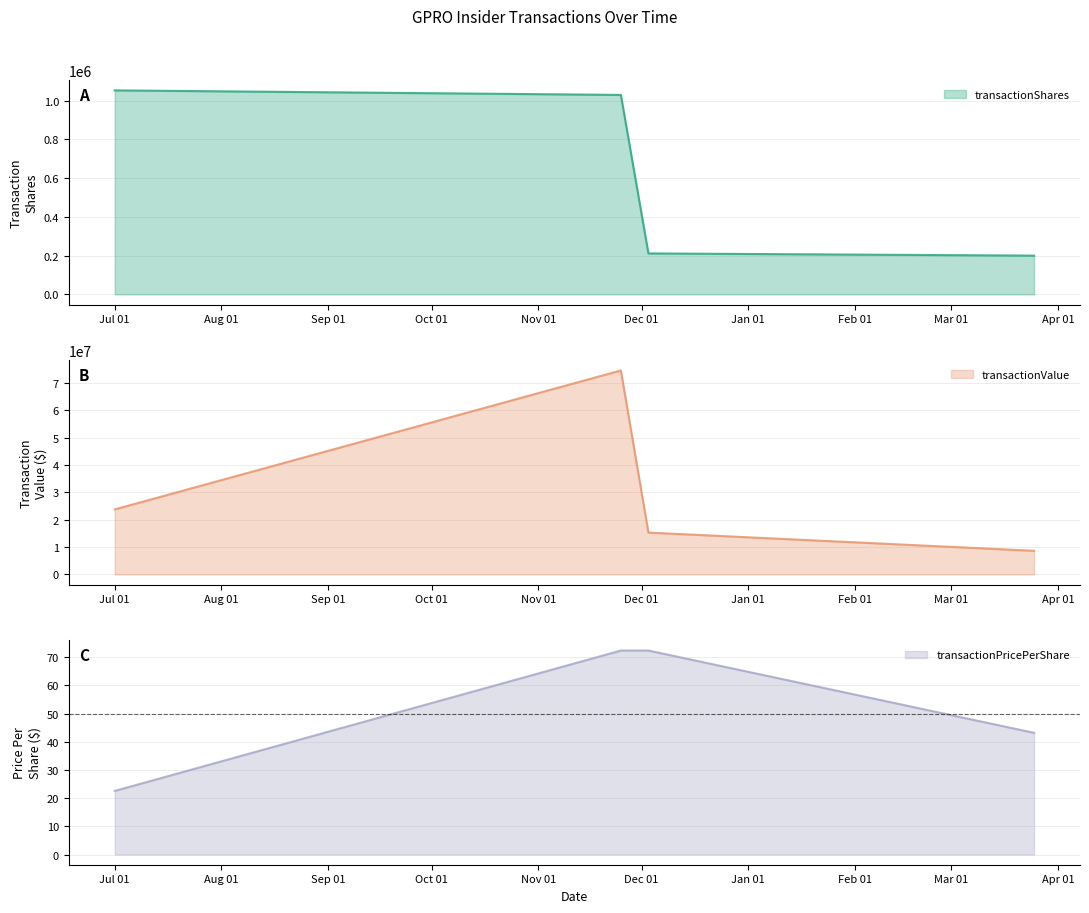

How many interior local peaks does the transactionValue series have?

1